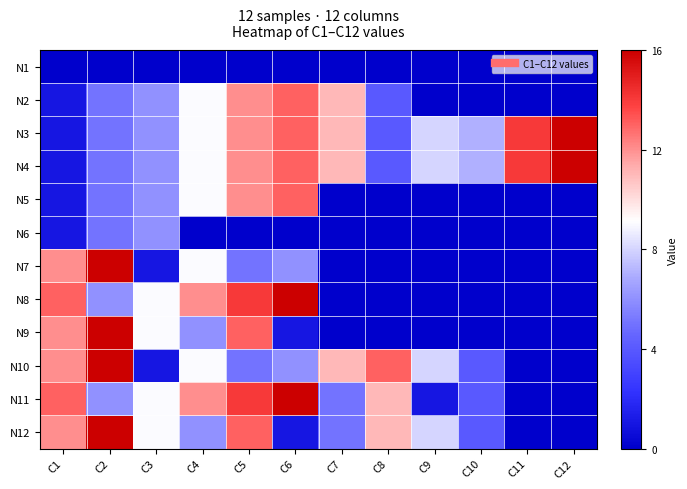

Which has a higher value, C4 or C12?

C4